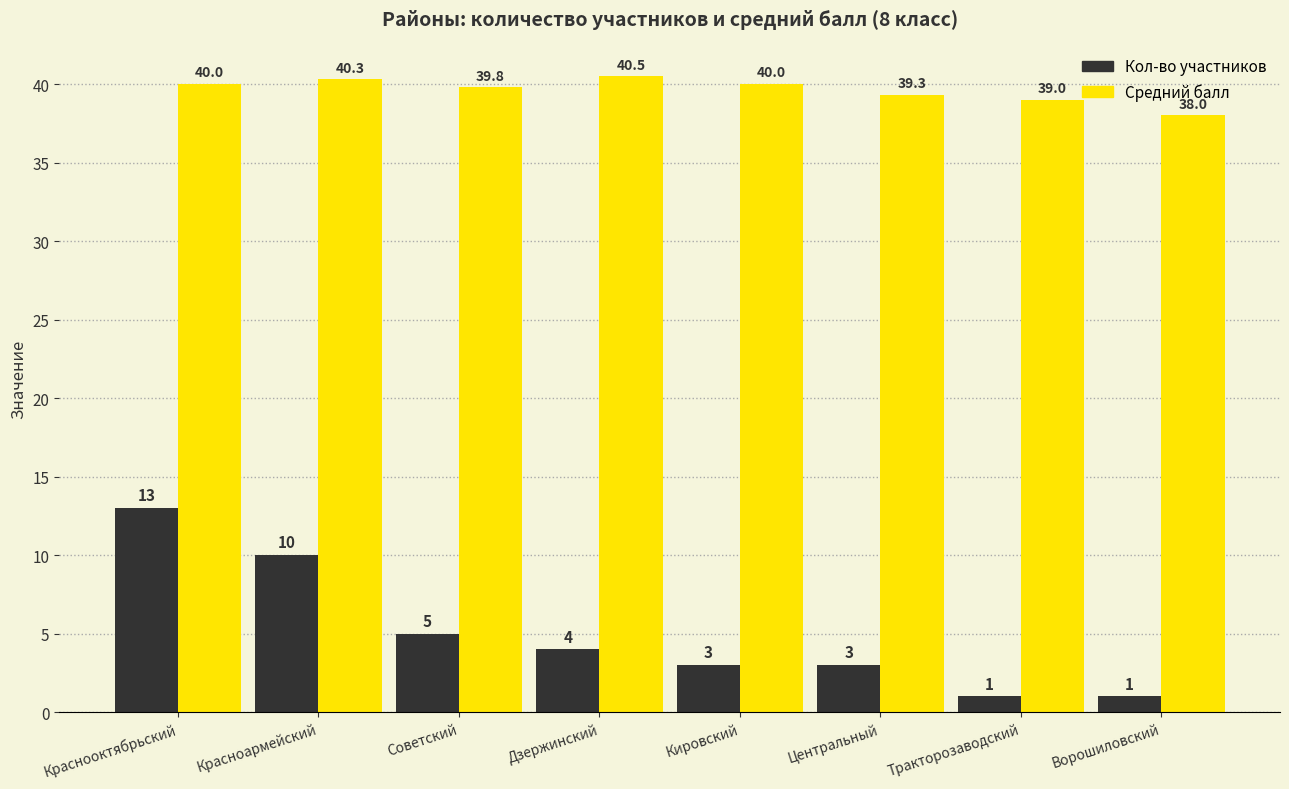

How many bars are there in each group?

2